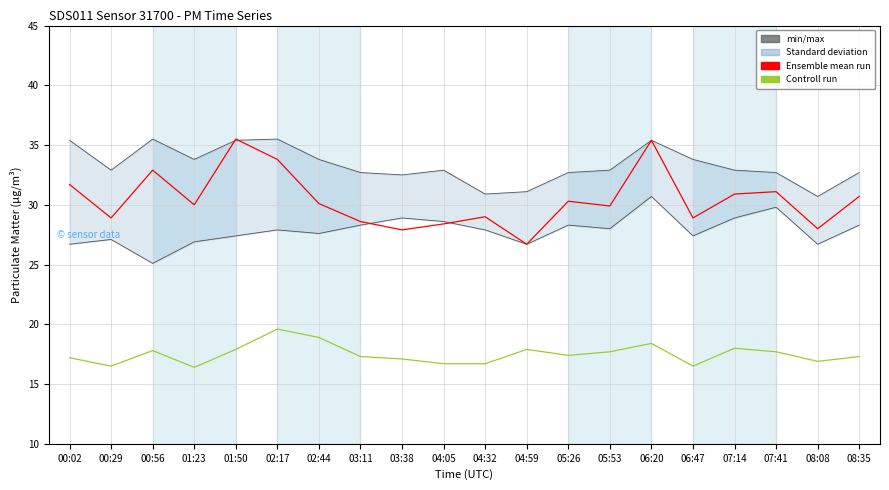

At which label does Controll run (P2) reach its minimum?

01:23